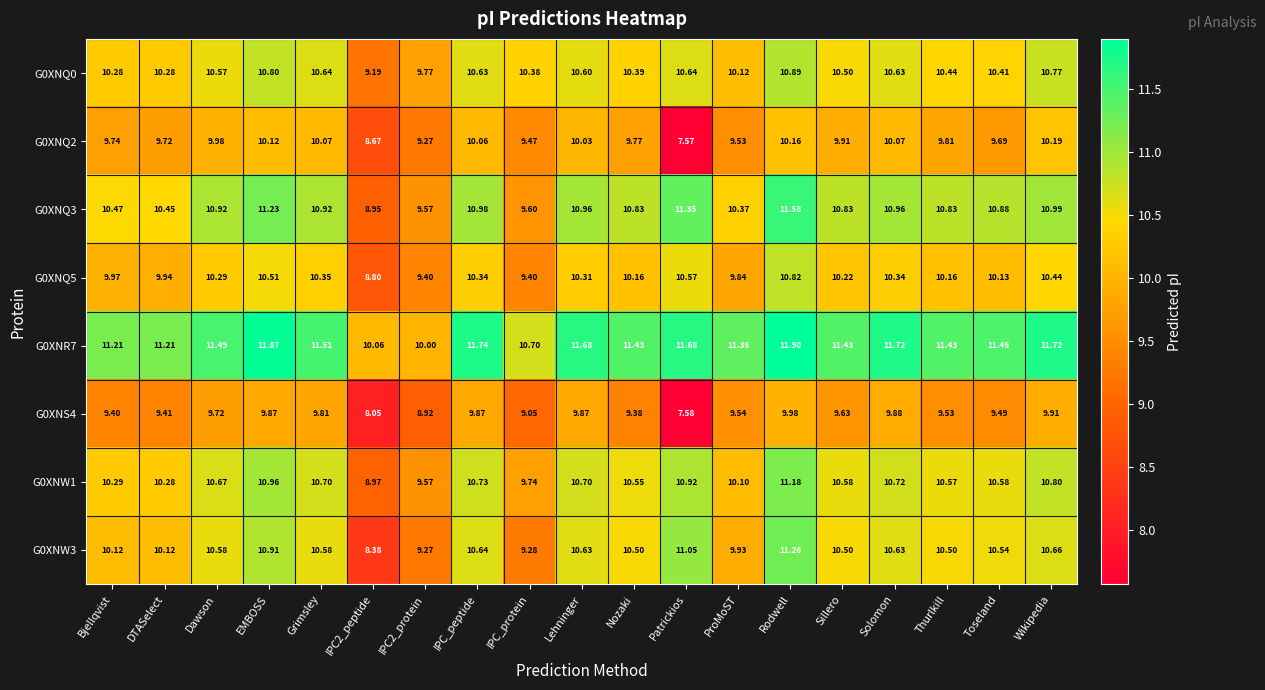

At which category does the chart reach its peak across all series?

Rodwell